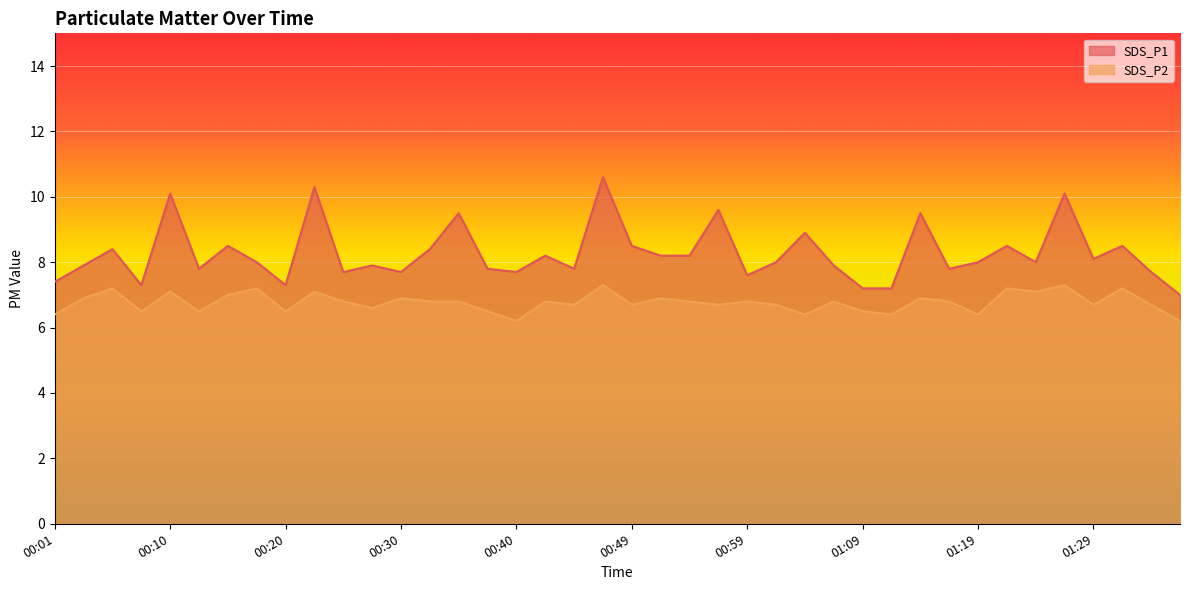

Which series has the largest range (max minus min)?

SDS_P1